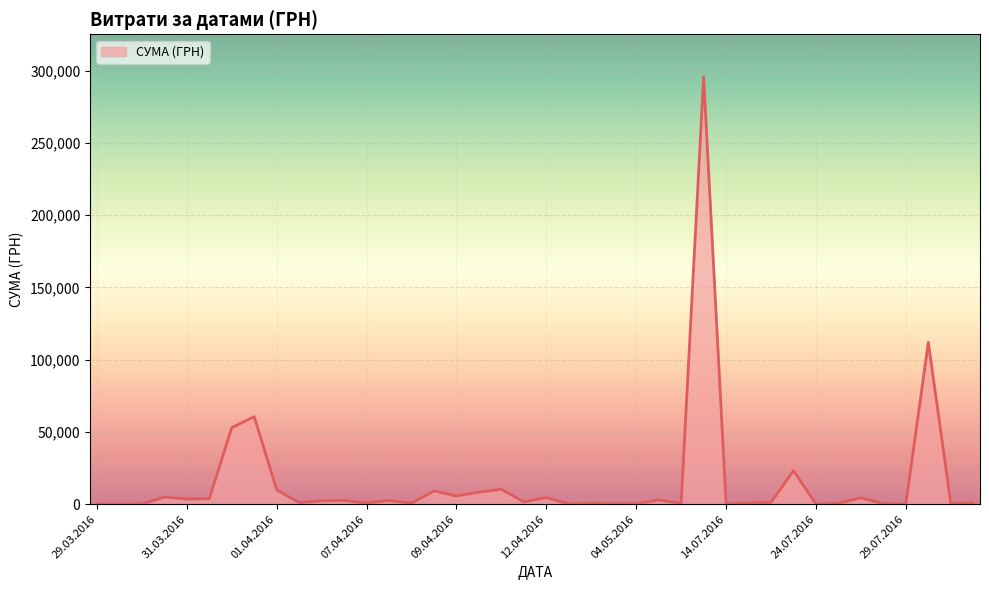

What is the greatest value displayed?

295638.6